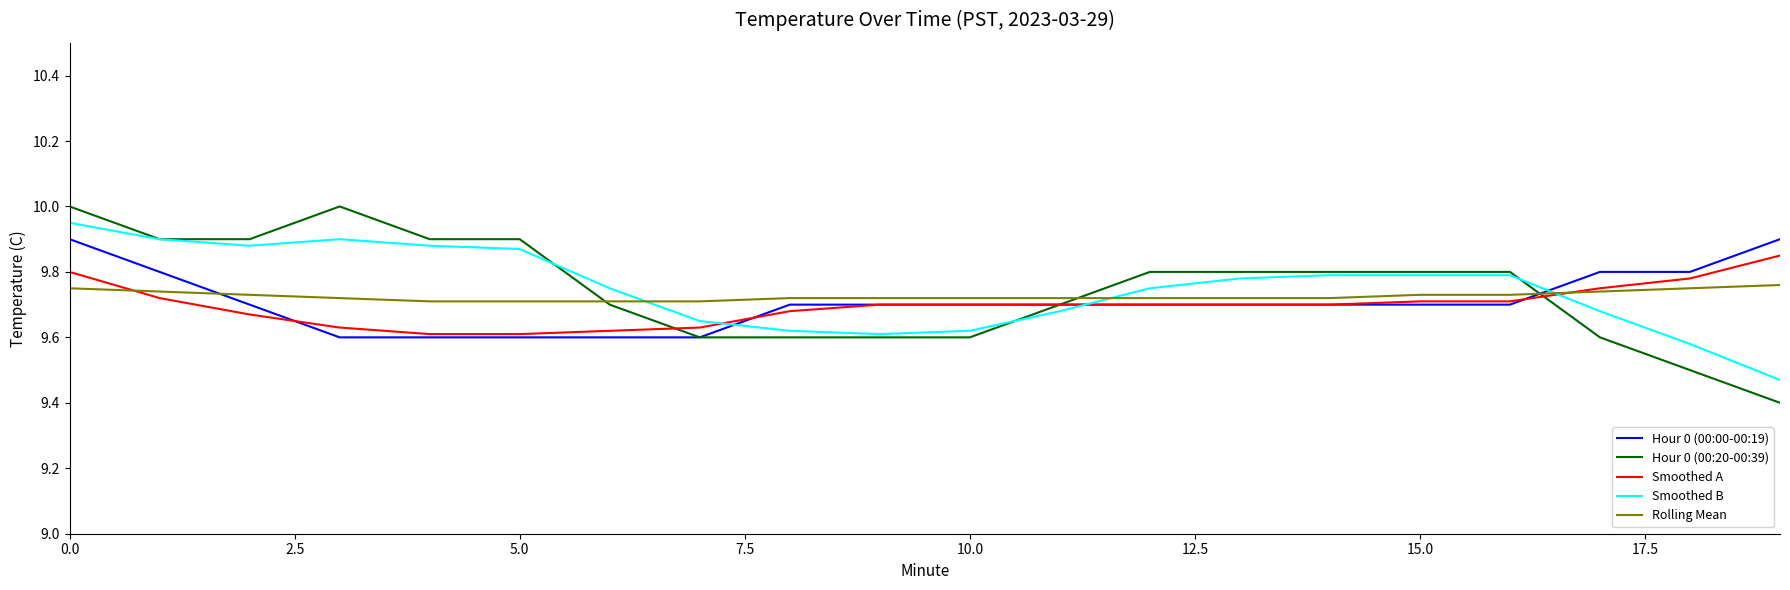

Which series has the widest spread of values?

Hour 0 (00:20-00:39)